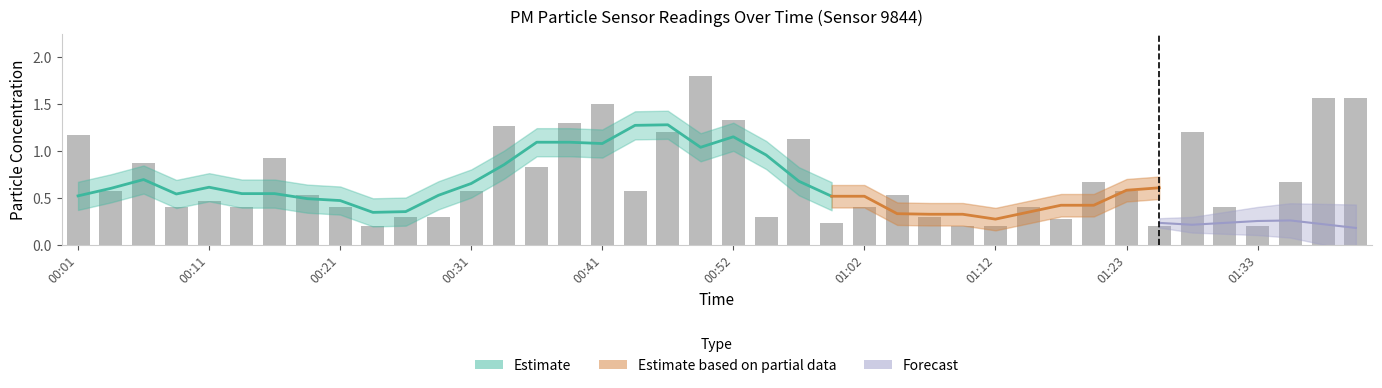

Reading right to left, what are all the values shown in this chart?

1.6	1.6	0.7	0.2	0.4	1.2	0.2	0.6	0.7	0.3	0.4	0.2	0.2	0.3	0.5	0.4	0.2	1.1	0.3	1.3	1.8	1.2	0.6	1.5	1.3	0.8	1.3	0.6	0.3	0.3	0.2	0.4	0.5	0.9	0.4	0.5	0.4	0.9	0.6	1.2